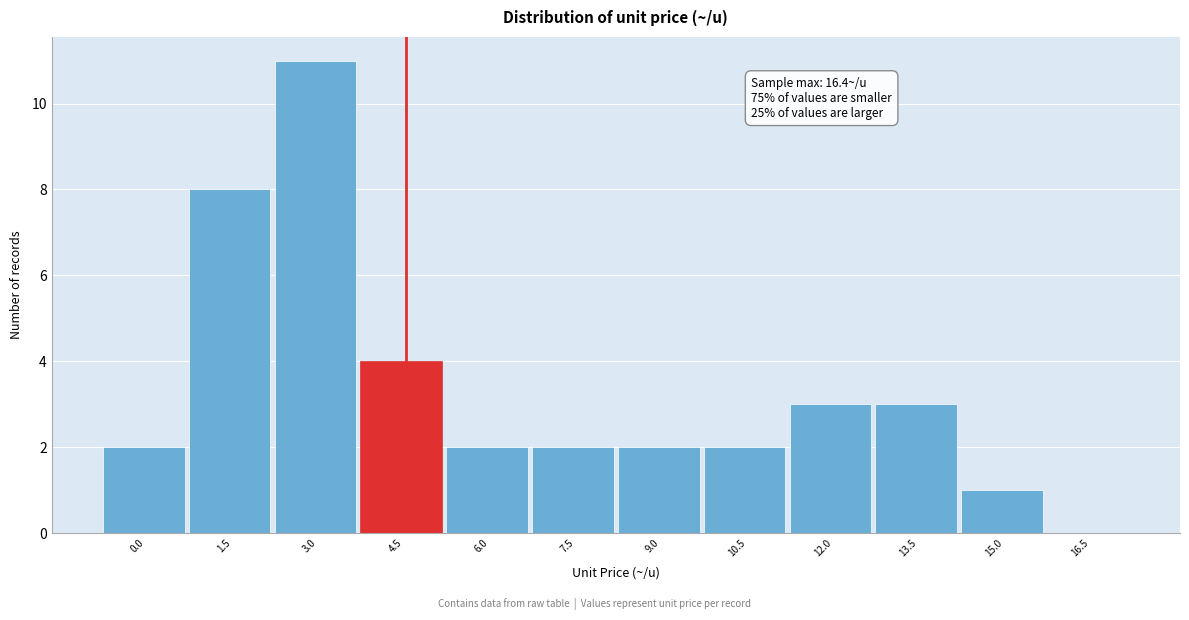

Reading left to right, transcribe all the data shown in this chart.

0.0=2	1.5=8	3.0=11	4.5=4	6.0=2	7.5=2	9.0=2	10.5=2	12.0=3	13.5=3	15.0=1	16.5=0